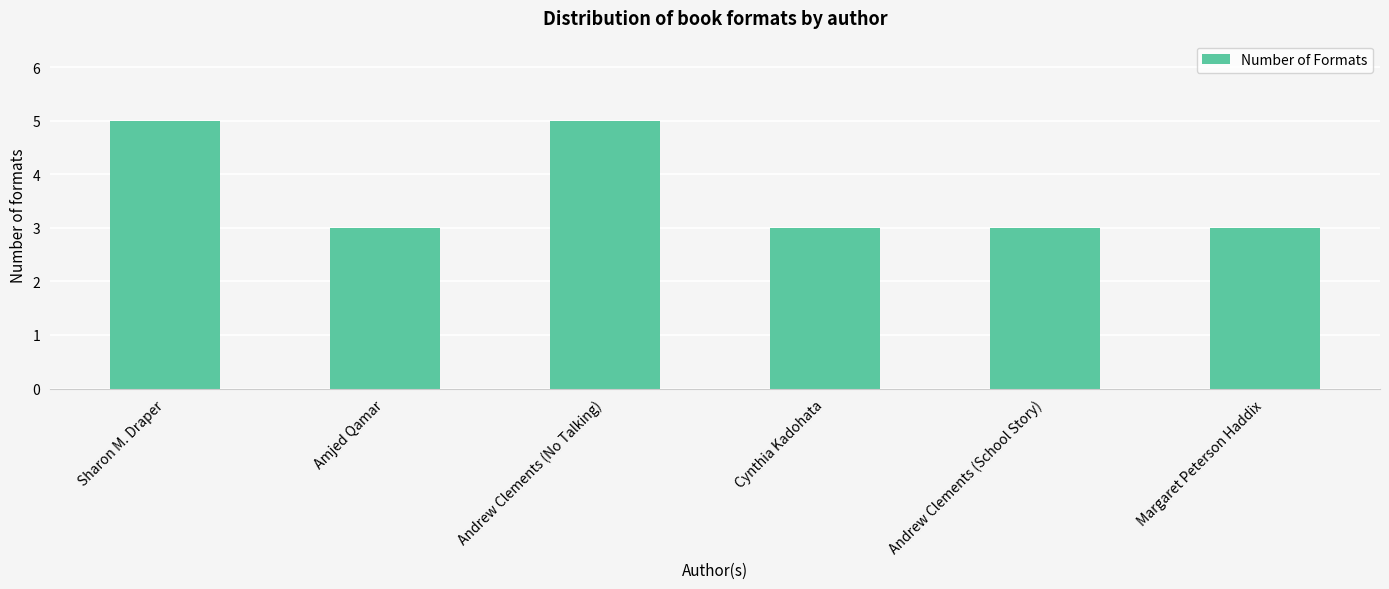

What is the maximum value shown in the chart?

5